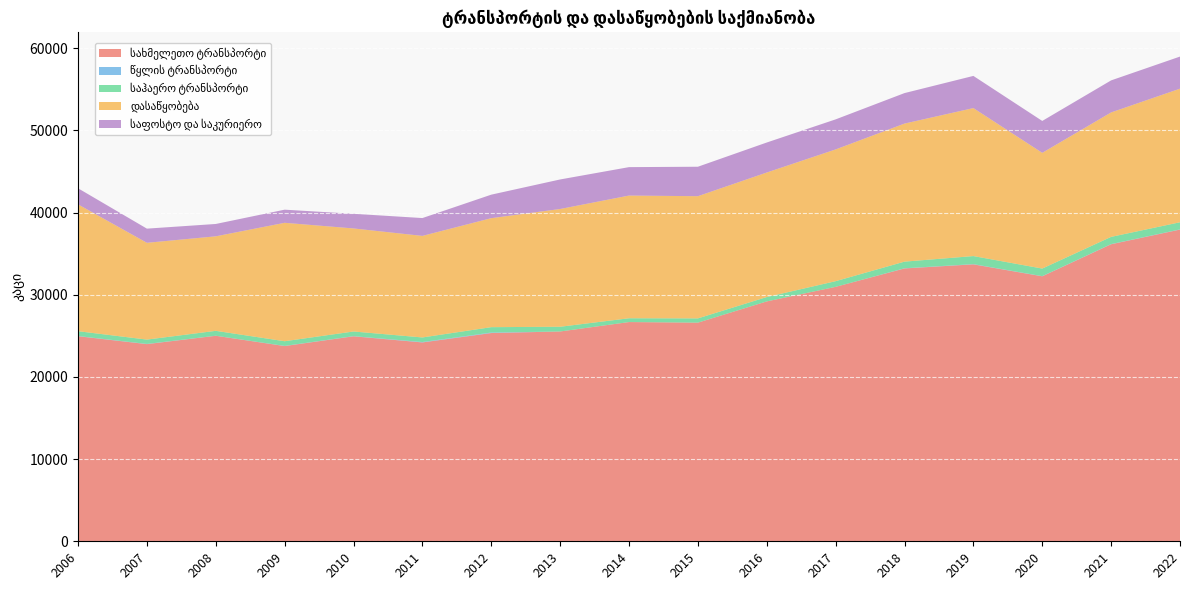

Reading right to left, list all the values displayed in this chart.

სახმელეთო ტრანსპორტი: 2022=37928.0	2021=36143.0	2020=32243.0	2019=33697.5	2018=33198.9	2017=30959.8	2016=29188.0	2015=26603.0	2014=26676.0	2013=25529.0	2012=25340.0	2011=24196.9	2010=24941.3	2009=23755.6	2008=25004.9	2007=23990.9	2006=24953.7
წყლის ტრანსპორტი: 2022=24.0	2021=22.0	2020=19.0	2019=30.0	2018=22.0	2017=0.0	2016=0.0	2015=0.0	2014=0.0	2013=0.0	2012=61.0	2011=50.9	2010=21.0	2009=20.0	2008=8.0	2007=25.0	2006=24.0
საჰაერო ტრანსპორტი: 2022=866.0	2021=876.0	2020=923.0	2019=977.0	2018=806.0	2017=690.0	2016=531.0	2015=518.0	2014=461.0	2013=575.0	2012=653.0	2011=554.2	2010=565.0	2009=567.9	2008=594.0	2007=526.0	2006=586.0
დასაწყობება: 2022=16256.0	2021=15144.0	2020=14081.0	2019=18006.7	2018=16800.6	2017=16031.0	2016=15153.0	2015=14870.0	2014=14931.0	2013=14330.0	2012=13263.0	2011=12357.8	2010=12539.5	2009=14409.3	2008=11501.2	2007=11777.7	2006=15432.2
საფოსტო და საკურიერო: 2022=3906.0	2021=3898.0	2020=3882.0	2019=3915.6	2018=3709.0	2017=3656.9	2016=3651.0	2015=3584.0	2014=3459.0	2013=3593.0	2012=2860.0	2011=2170.4	2010=1783.4	2009=1598.0	2008=1503.0	2007=1724.0	2006=1959.4